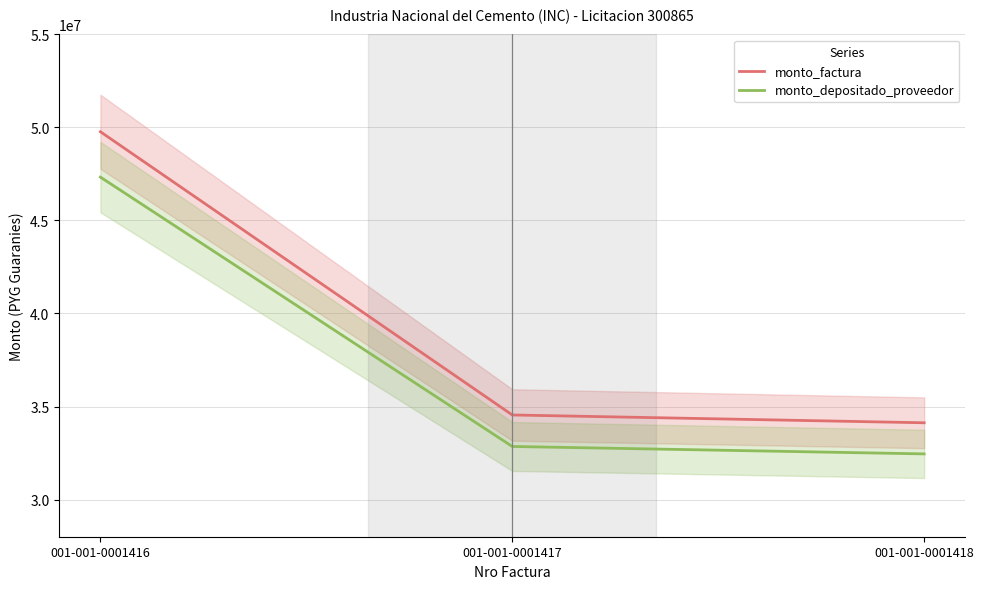

Reading left to right, extract all data points from this chart.

monto_factura: 001-001-0001416=49770000	001-001-0001417=34545000	001-001-0001418=34125000
monto_depositado_proveedor: 001-001-0001416=47330366	001-001-0001417=32851668	001-001-0001418=32452256